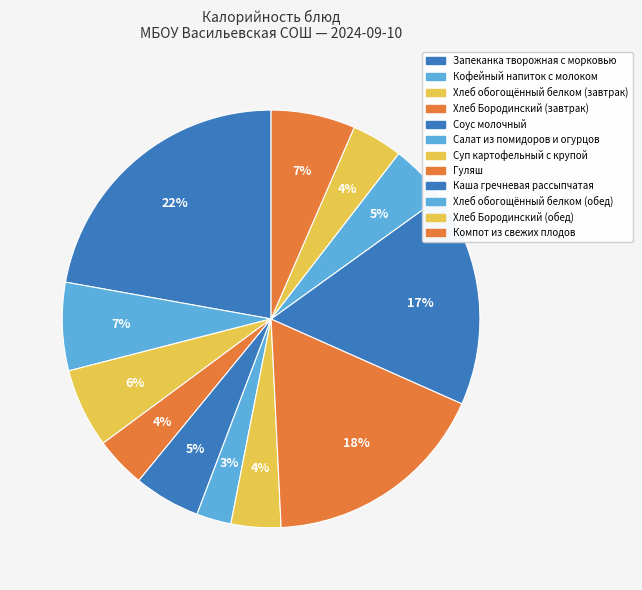

How many segments does this pie chart have?

12